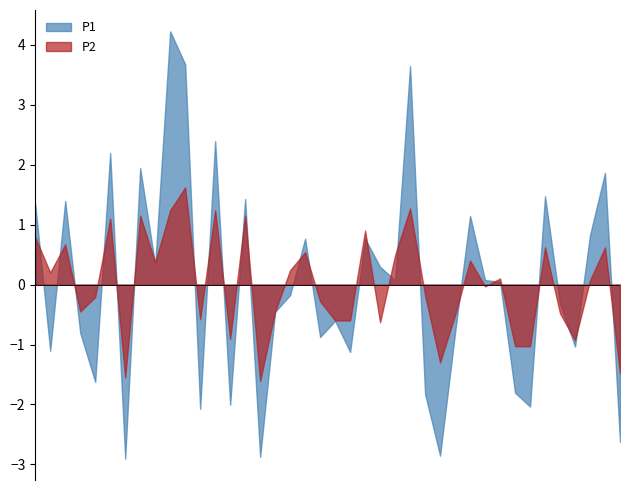

True or false: P2 has more than 0 points higher than both neighbors.

True